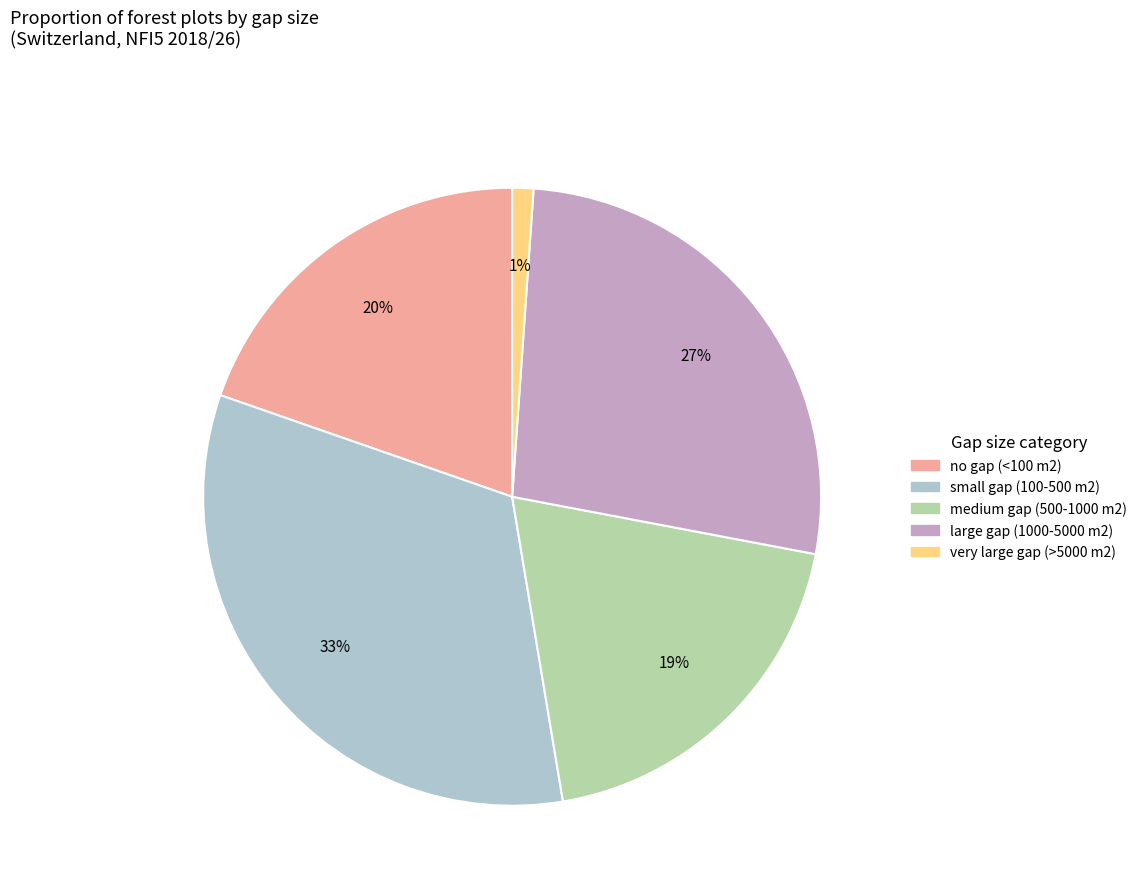

Count the number of slices in the pie.

5